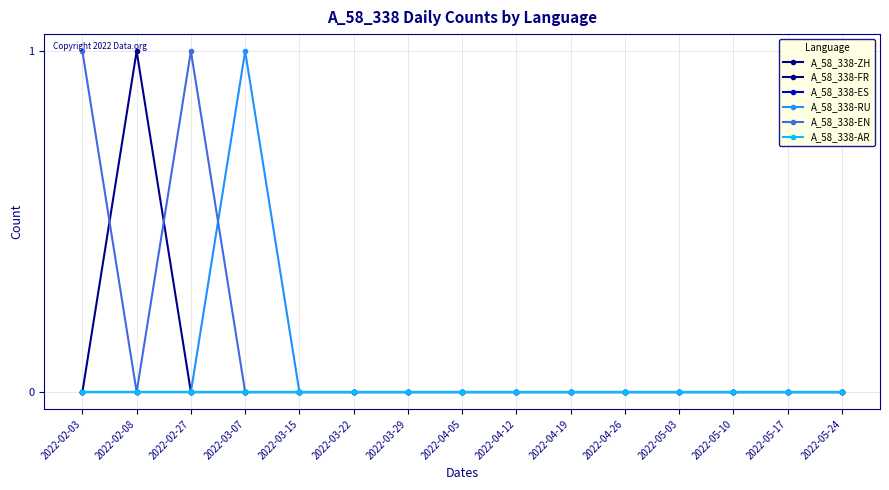

Which series changed the most between 2022-03-07 and 2022-03-29?

A_58_338-RU